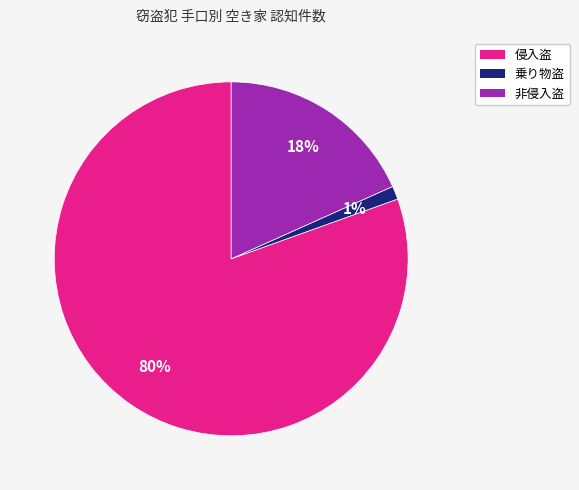

Which slice is the largest?

侵入盗